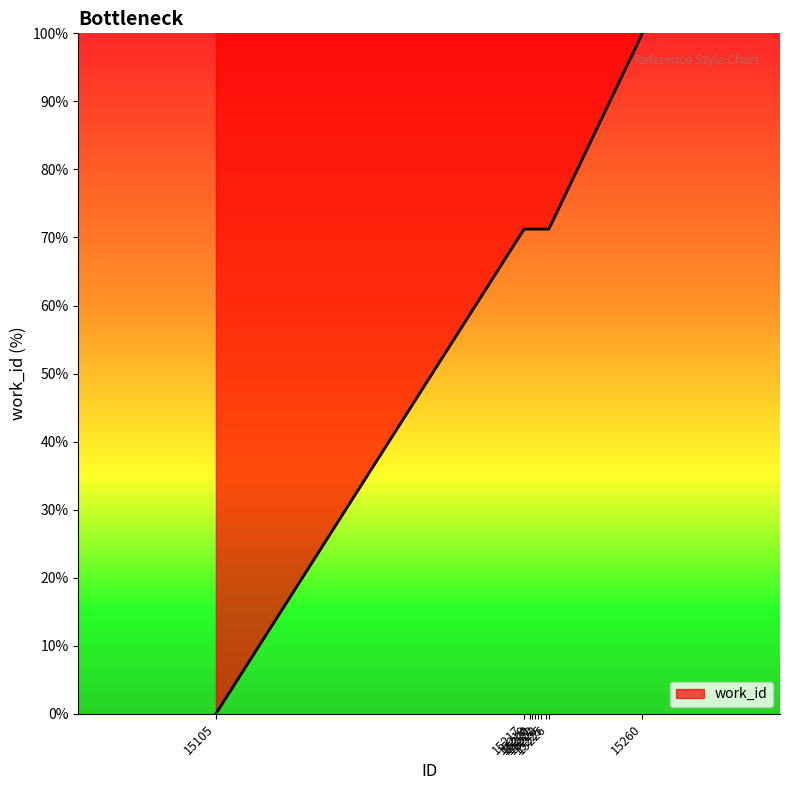

Does the chart display data point markers on the line(s)?

No